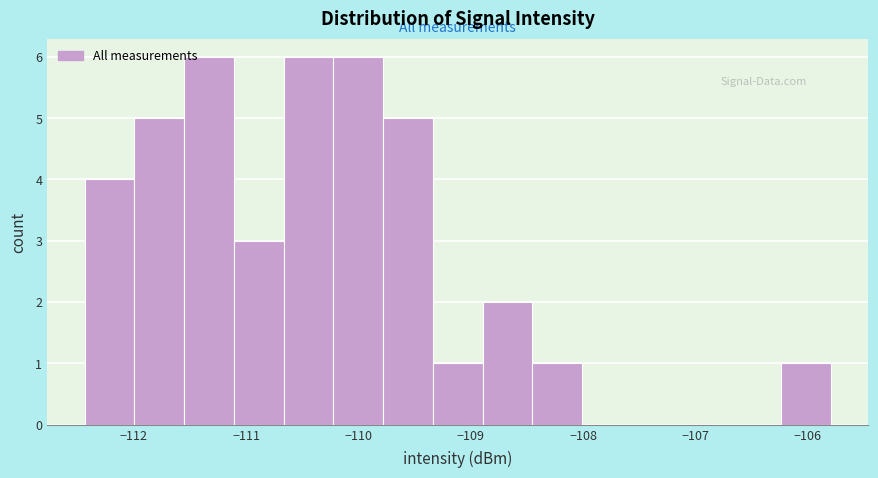

How tall is the bar that spans -111.1 to -110.7 on the x-axis? Neither the bar edges nor the heights are printed on the chart, so give them approximately, as read against the axes.

3